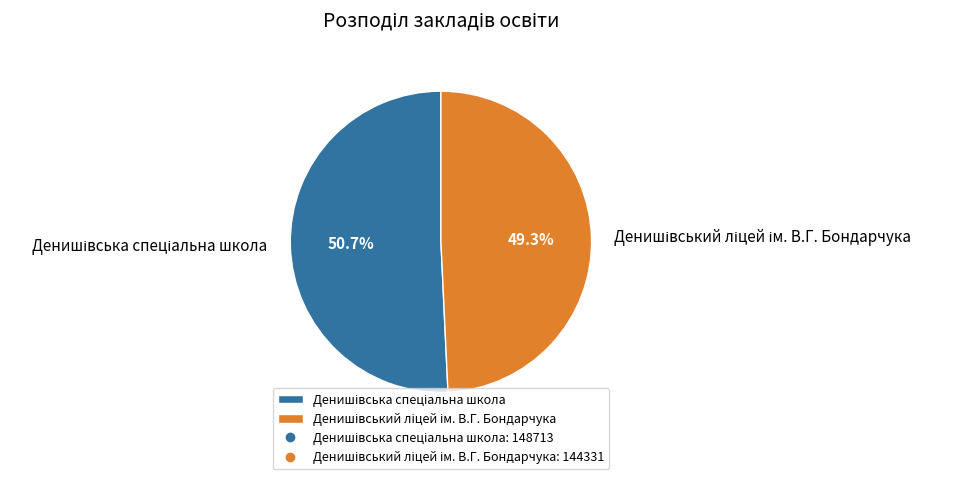

Is there any slice that represents more than half of the pie?

Yes